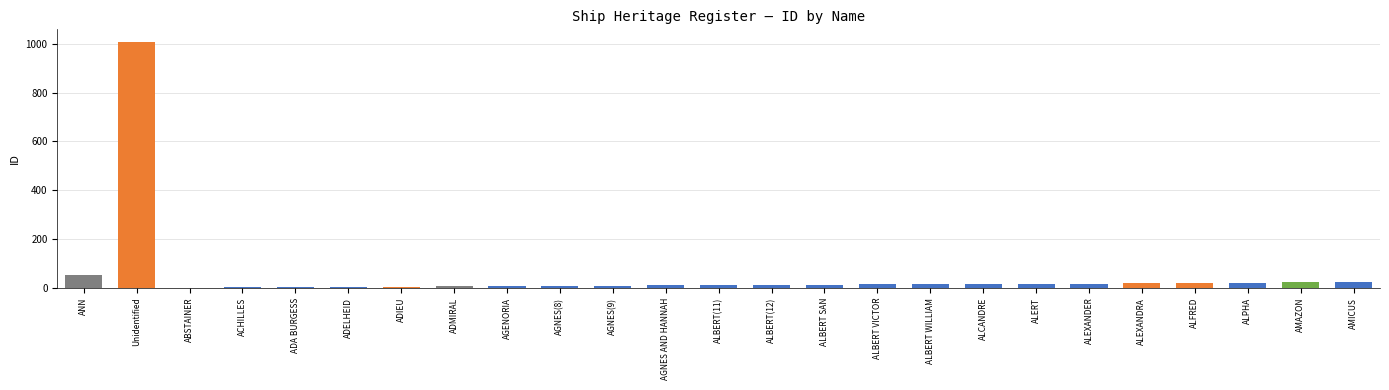

What is the greatest value displayed?

1009